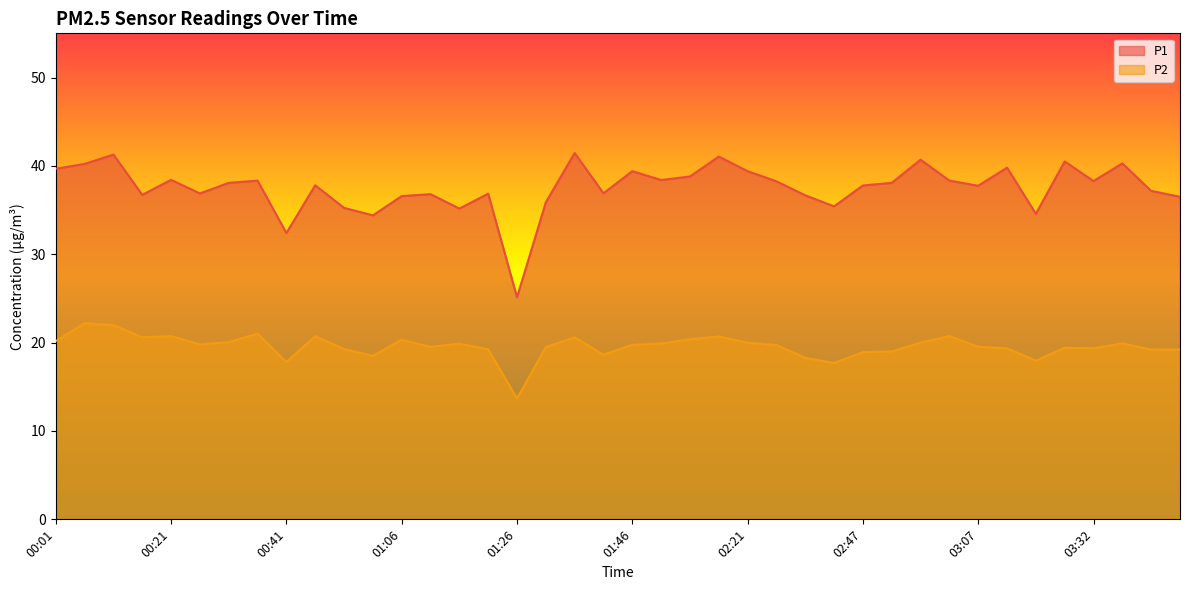

At which label does P1 first exceed 38?

00:01